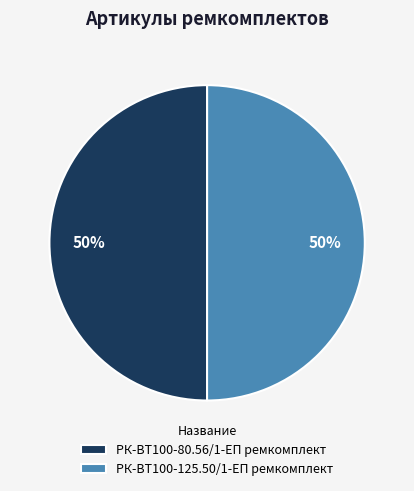

Is the sum of РК-ВТ100-125.50/1-ЕП ремкомплект and РК-ВТ100-80.56/1-ЕП ремкомплект greater than half?

Yes